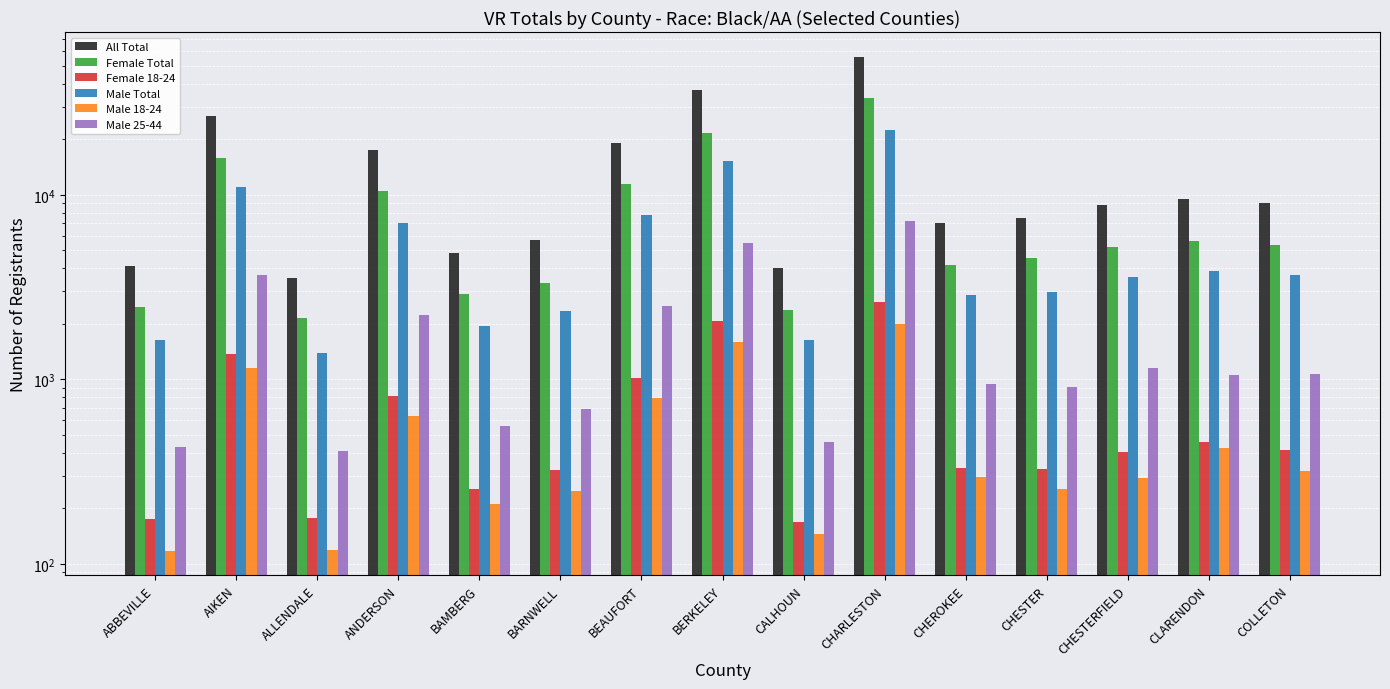

What are all the series names shown in the legend?

All Total, Female Total, Female 18-24, Male Total, Male 18-24, Male 25-44